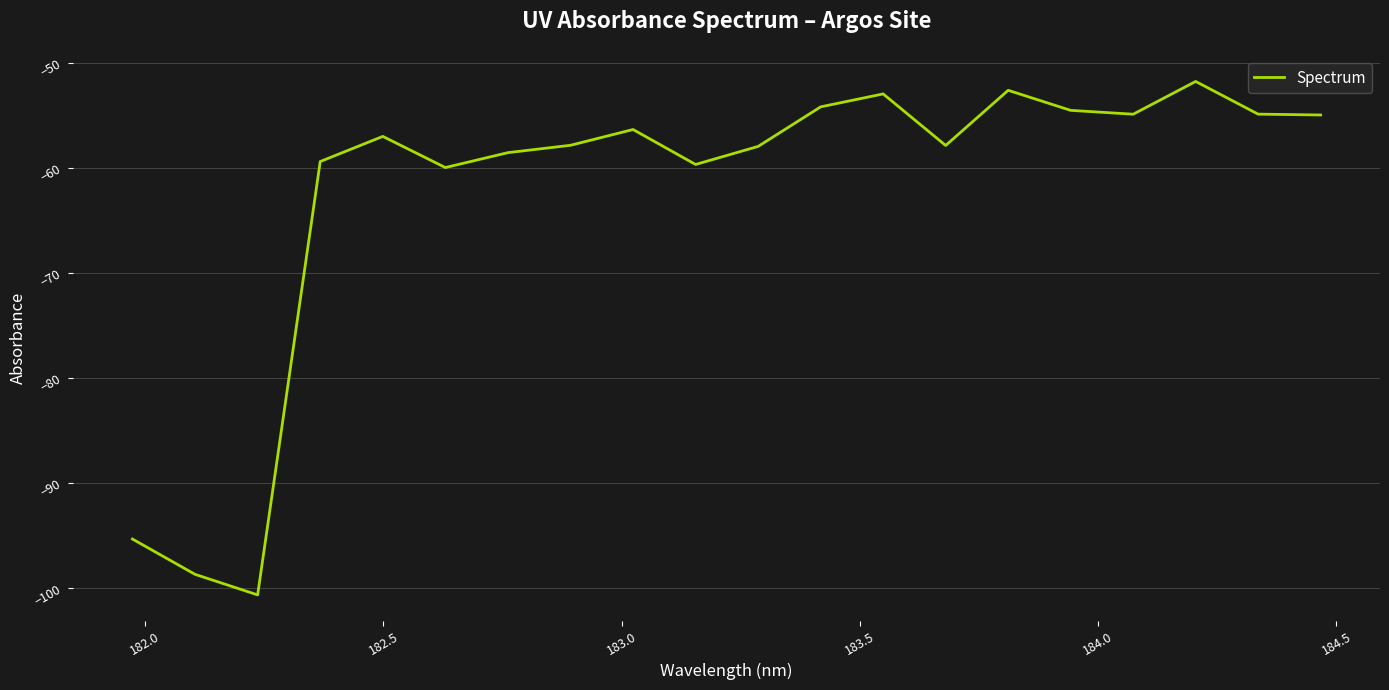

What is the greatest value displayed?

-51.8